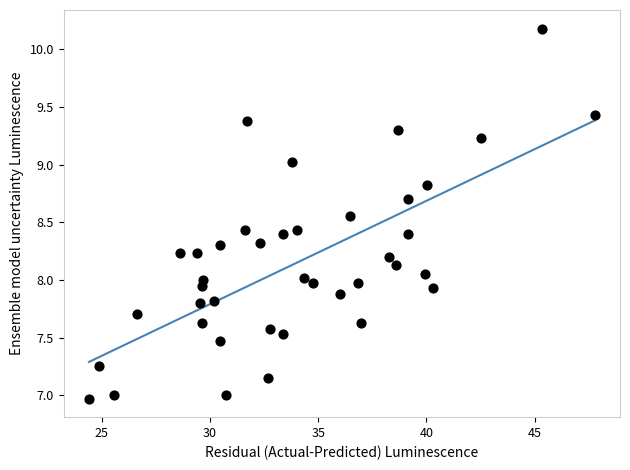

What is the range of Y values (max minus min)?

3.2